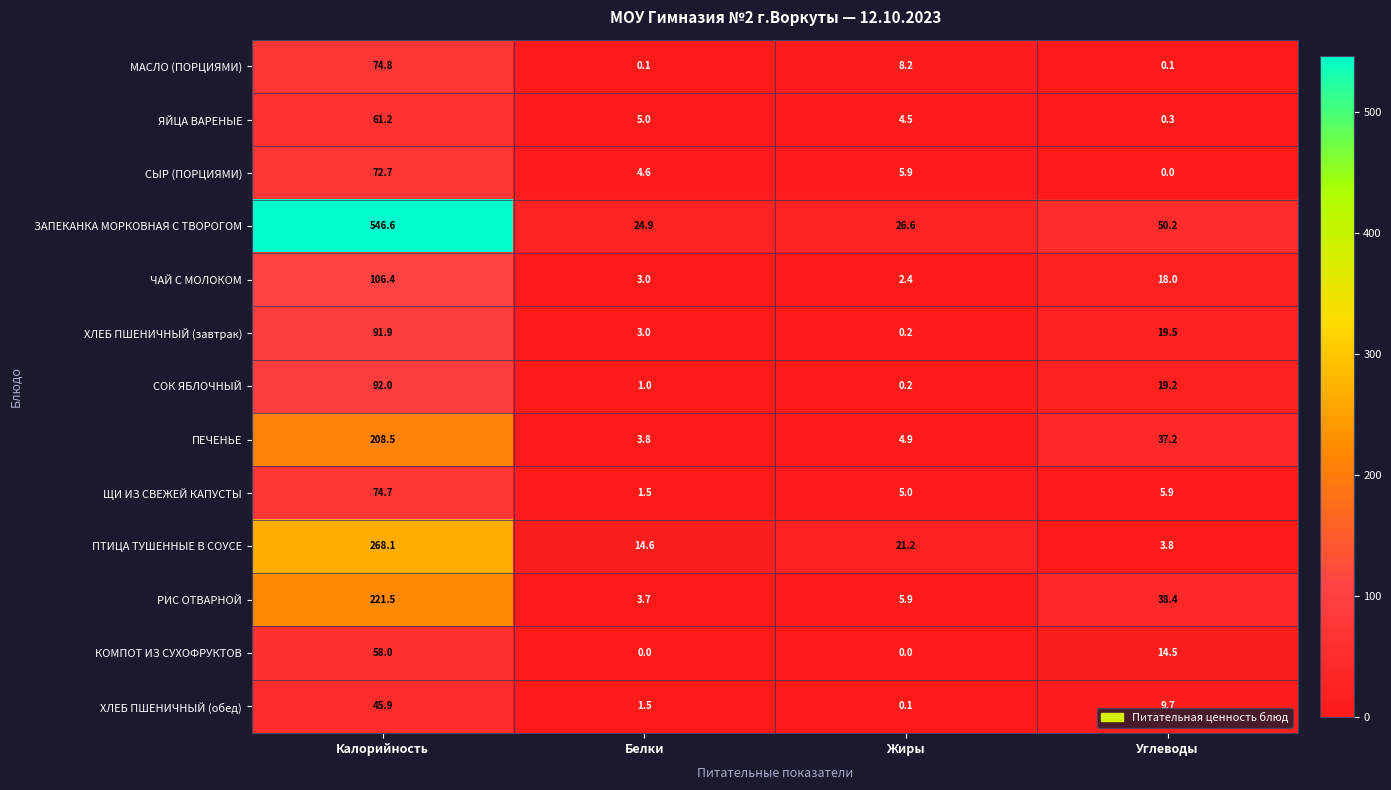

How many values in the ХЛЕБ ПШЕНИЧНЫЙ (завтрак) series are below 19?

2